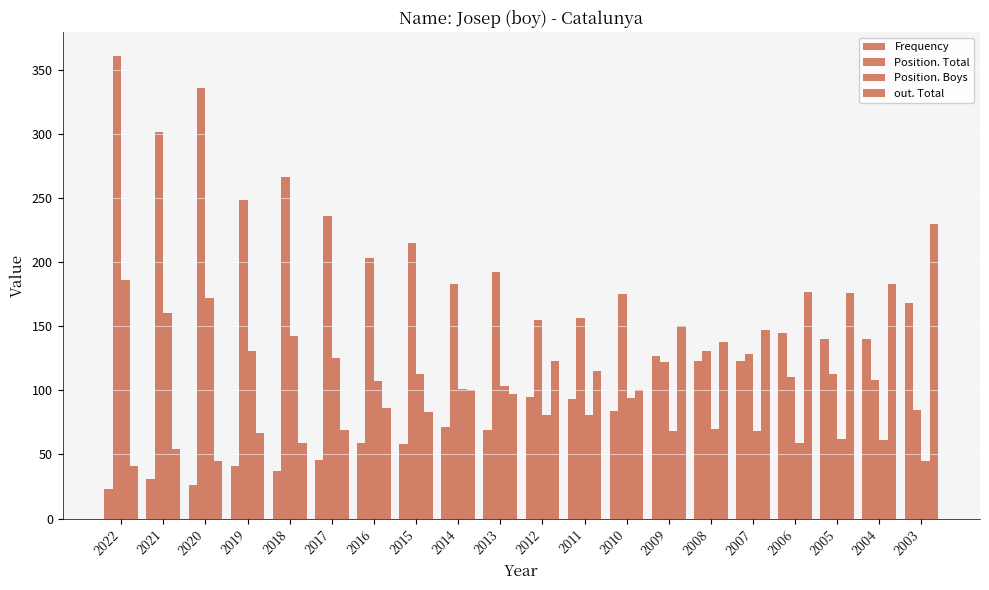

What is the spread (max minus min) of values at 2003?

185